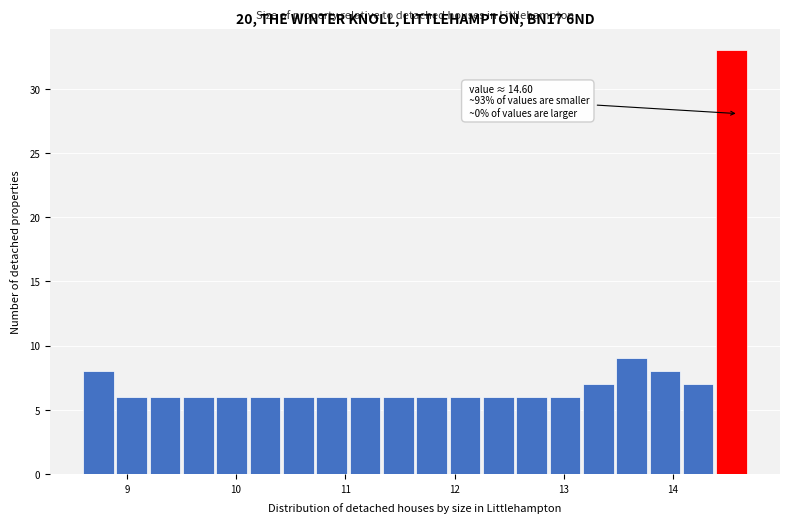

Read against the x-axis, roughly where is the centre of the tallest bar?

14.5